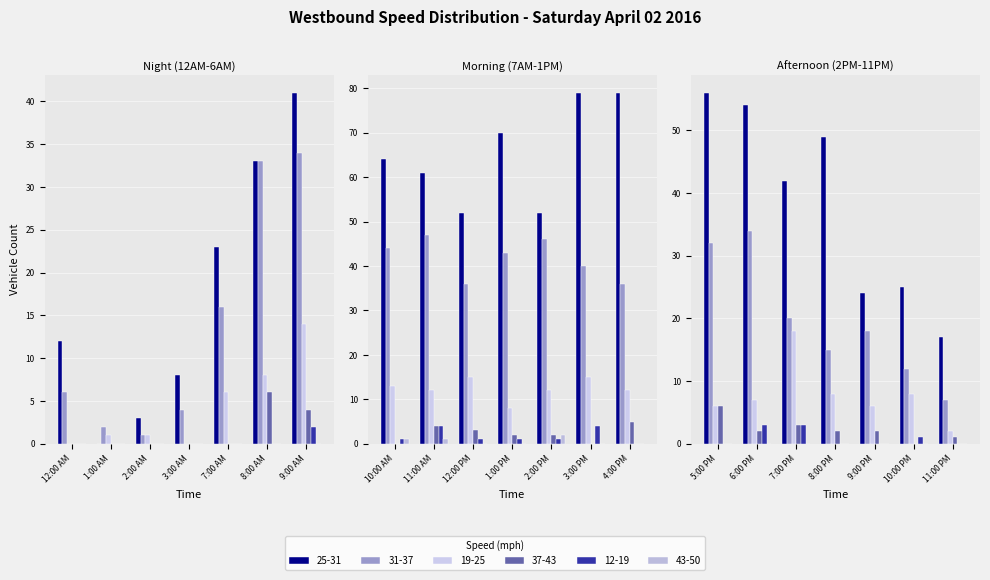

Which series has the largest total across all categories?

25-31